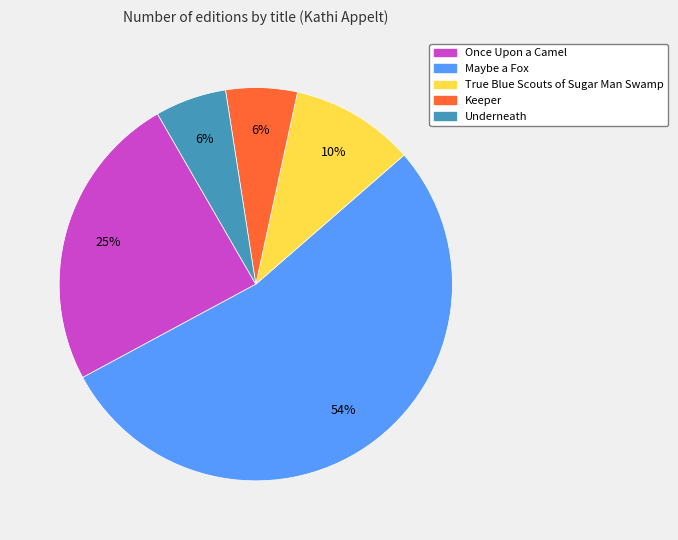

Is the sum of Underneath and Maybe a Fox greater than half?

Yes